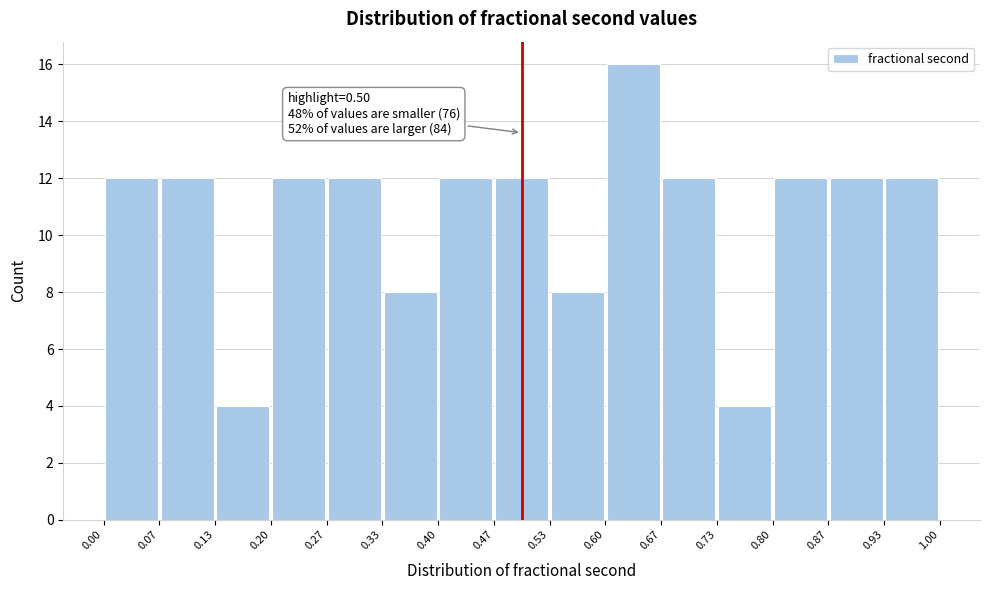

Which range on the x-axis has the tallest bar?

0.60 to 0.67